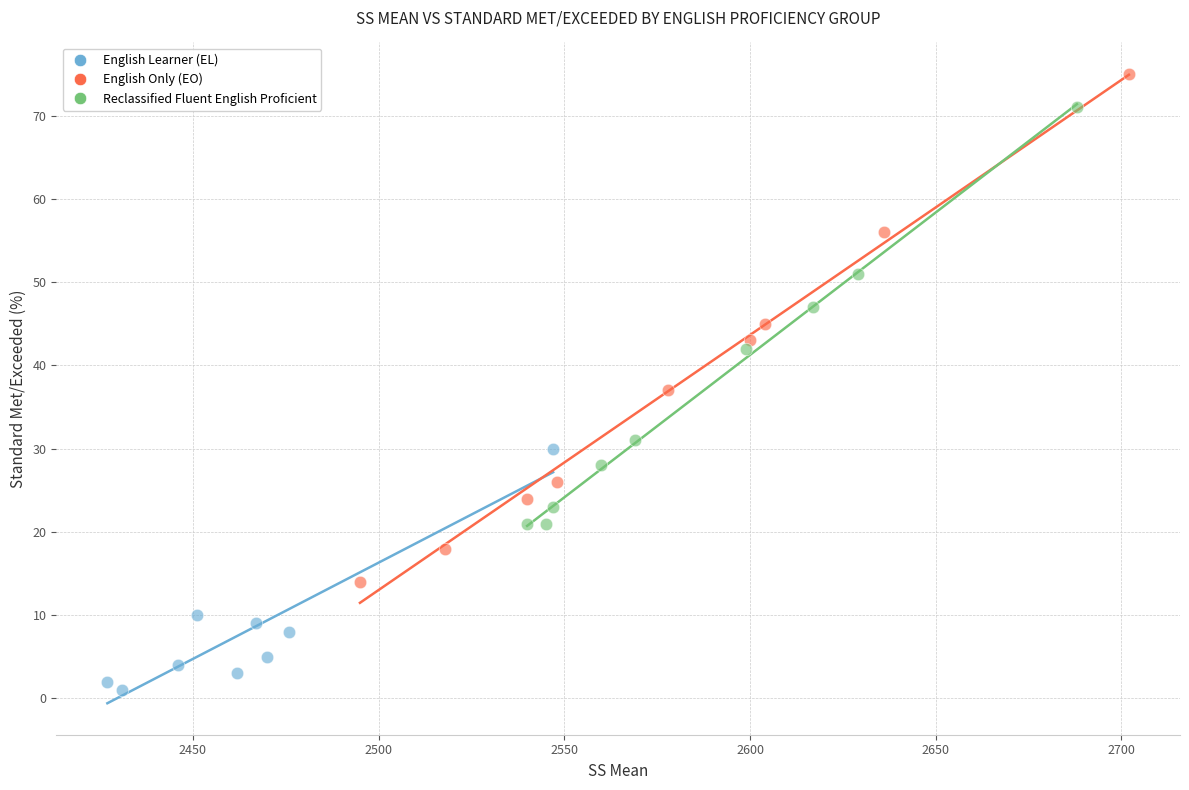

Which series has the widest spread of Y values?

English Only (EO)